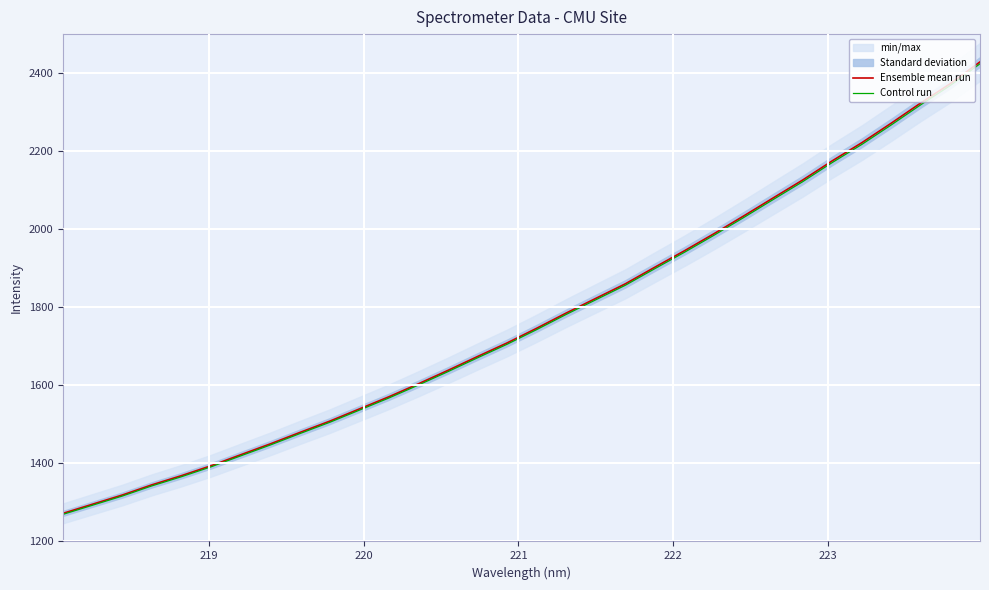

What is the average value of the Ensemble mean run series?

1771.1